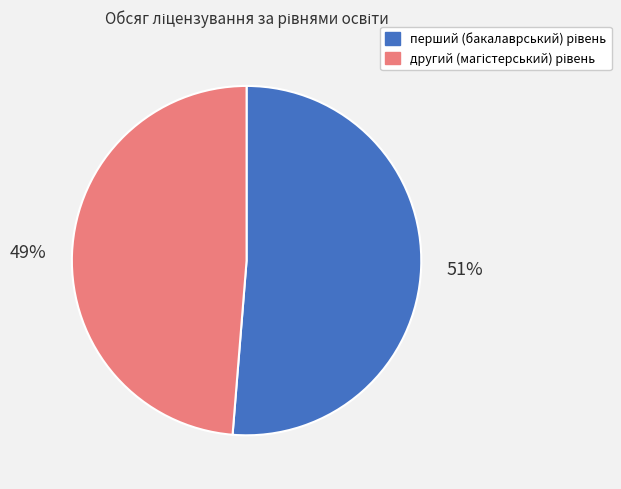

To the nearest percent, what is the average slice percentage?

50%